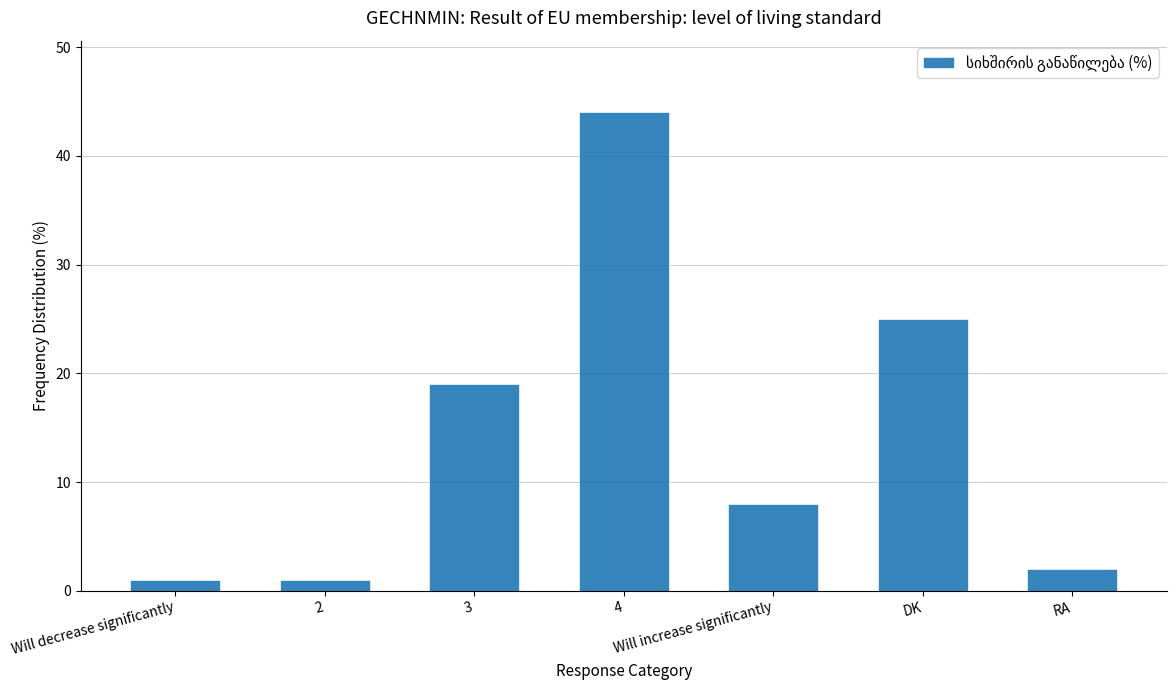

What is the label of the 3rd bar from the right?

Will increase significantly